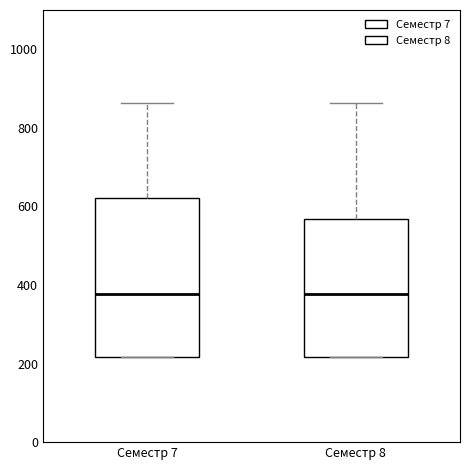

Where is the lower edge of the box for Семестр 7 on the y-axis? The values are not printed on the chart, so give them approximately, as read against the axis.

220